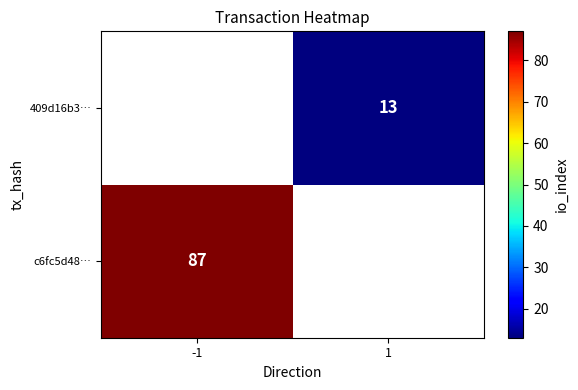

The c6fc5d48… series shows 137 at -1. True or false?

False